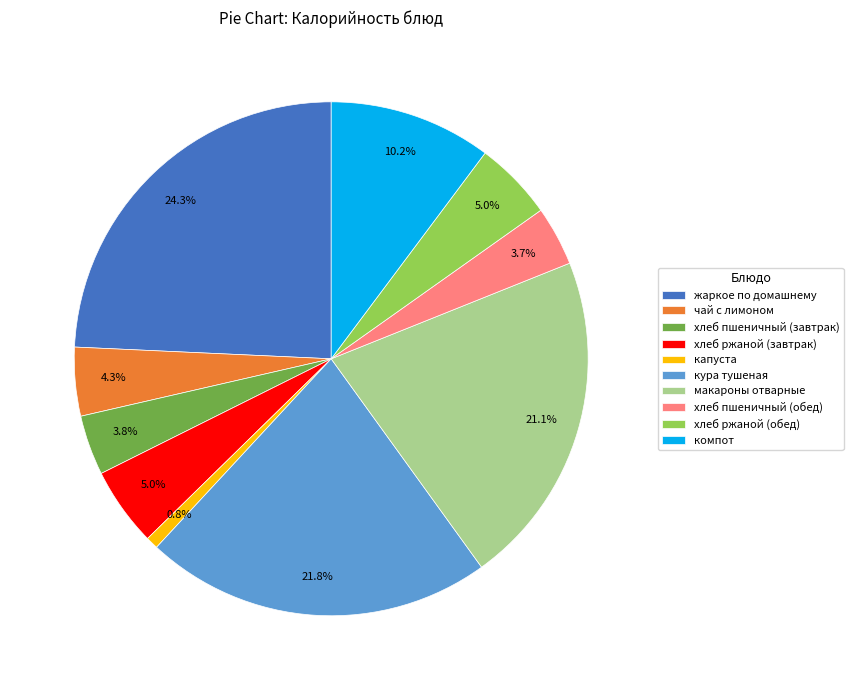

To the nearest percent, what portion does капуста represent?

1%